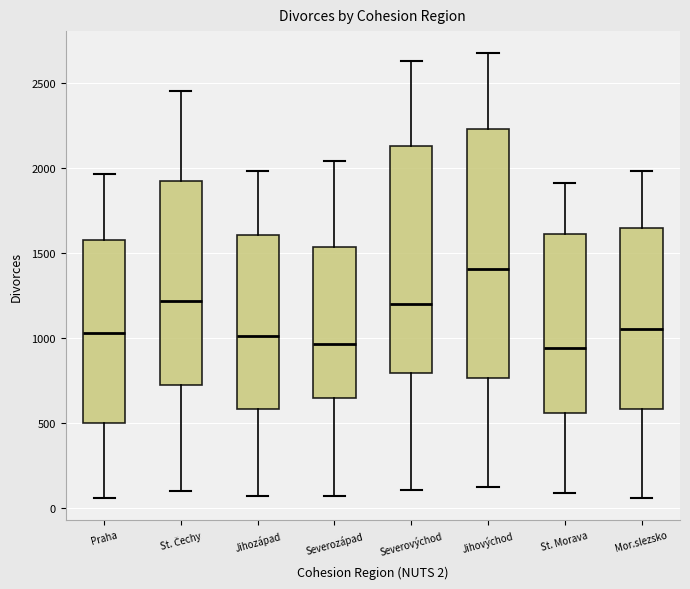

Which box is the tallest, from its lower edge to its upper edge?

Jihovýchod